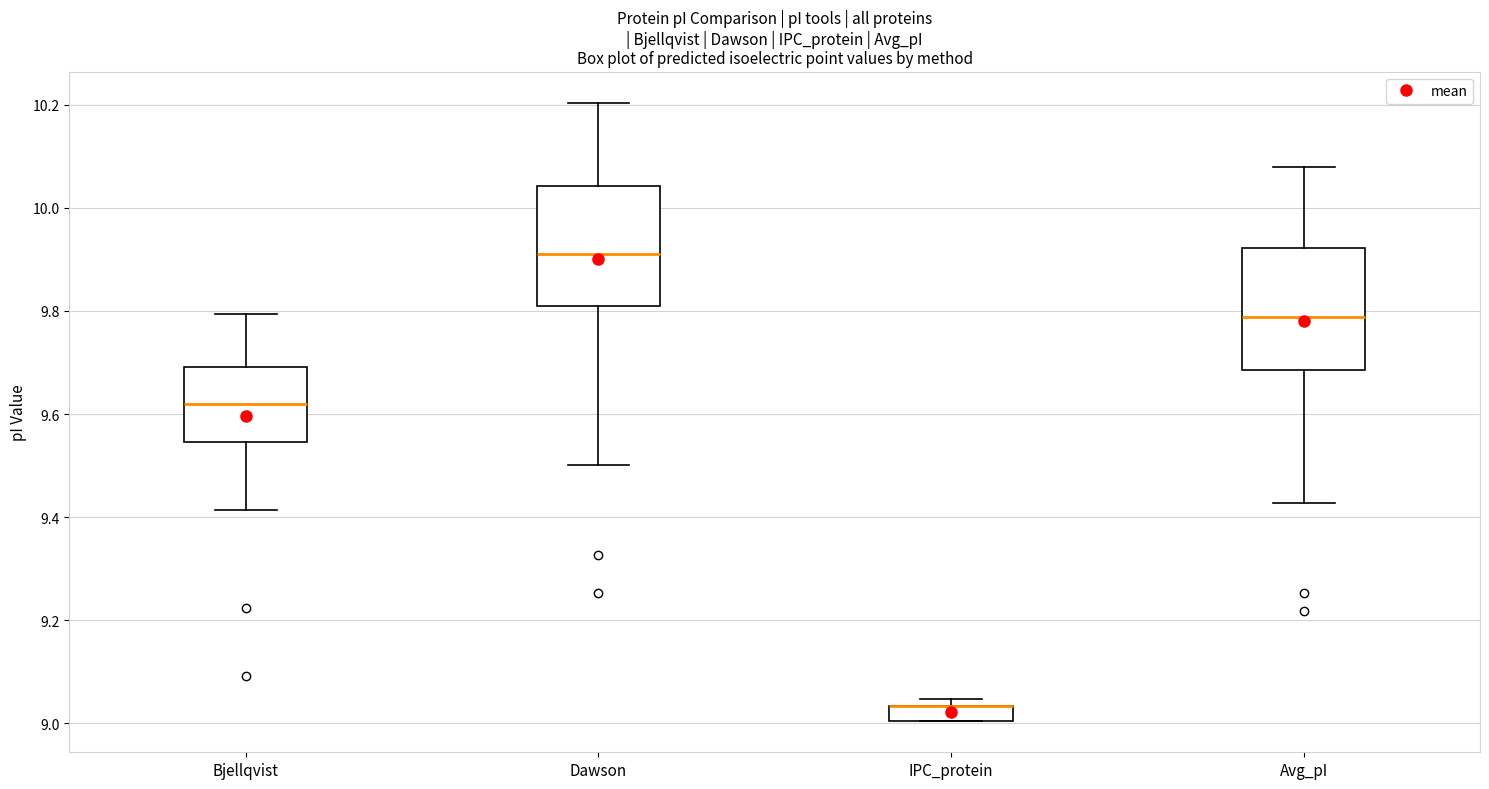

Where is the upper edge of the box for Avg_pI on the y-axis? The values are not printed on the chart, so give them approximately, as read against the axis.

9.92